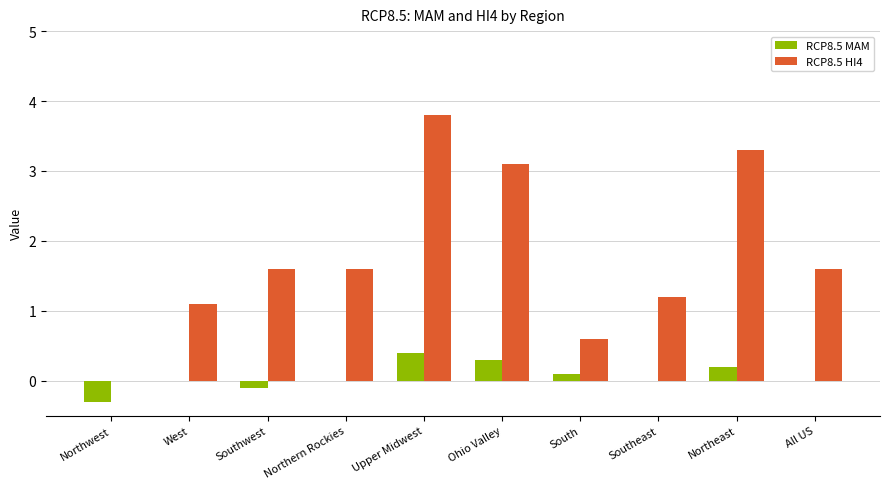

Where does the RCP8.5 HI4 series first go above 1?

West